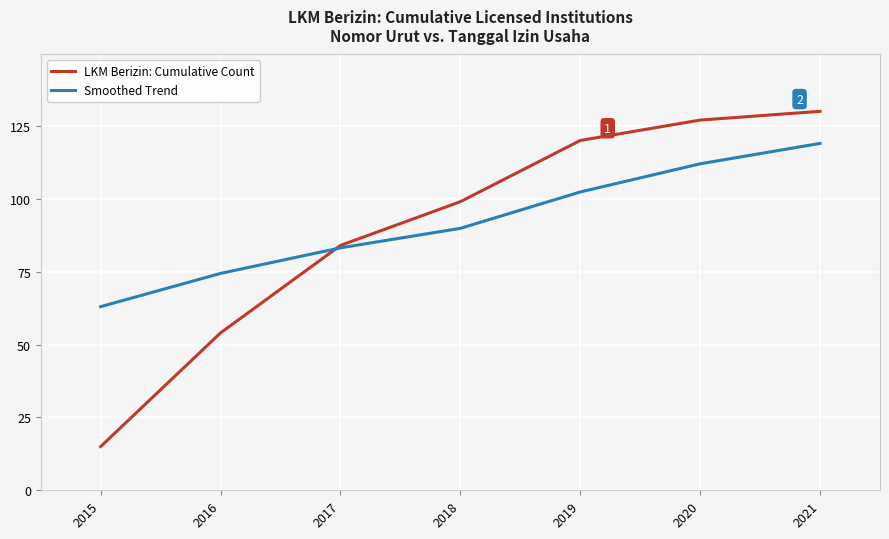

At which category is the sum across all series the highest?

2021